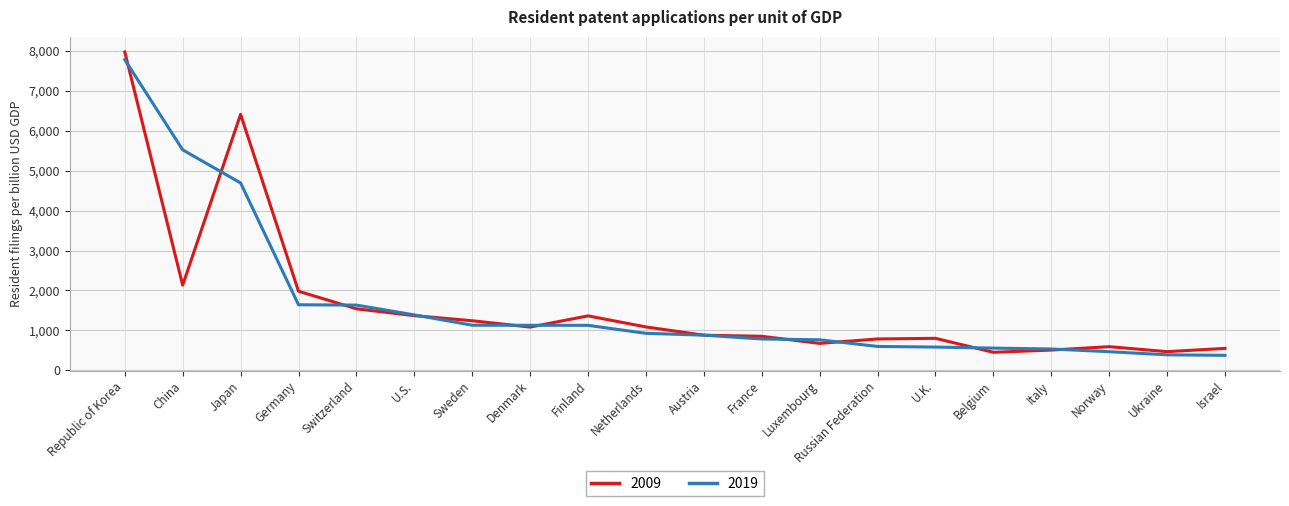

At which category does 2009 reach its first local peak?

Japan